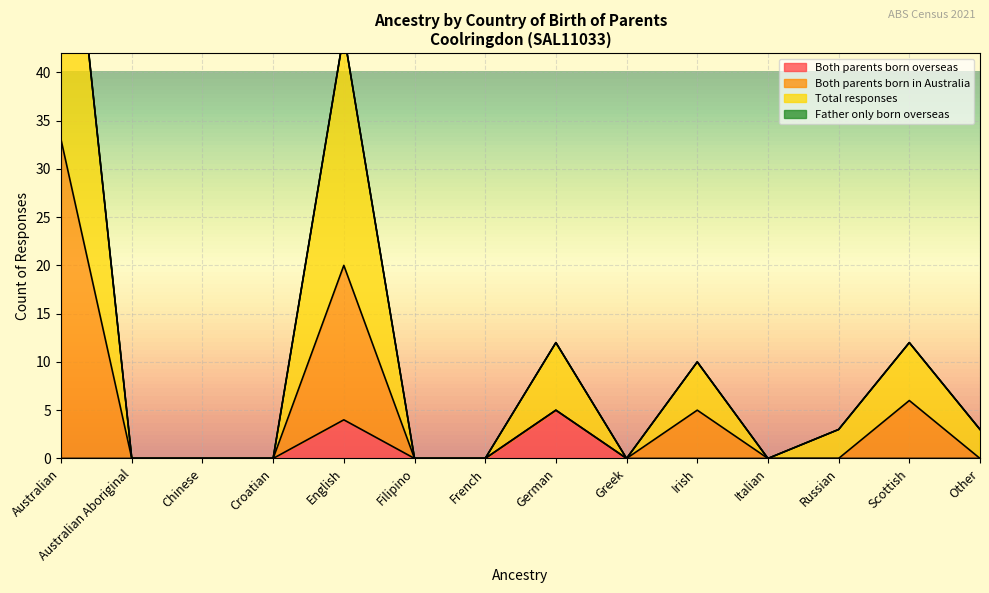

List the labels in order of Both parents born overseas value, largest first.

German, English, Australian, Australian Aboriginal, Chinese, Croatian, Filipino, French, Greek, Irish, Italian, Russian, Scottish, Other